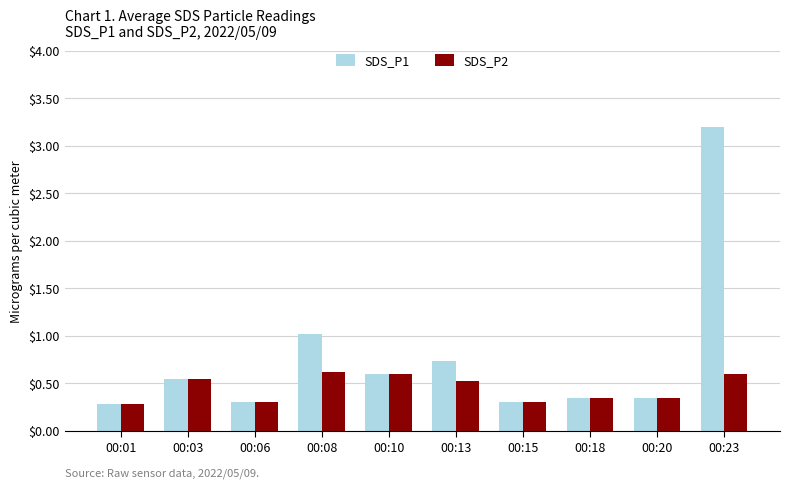

List the series in order of their peak value, highest first.

SDS_P1, SDS_P2